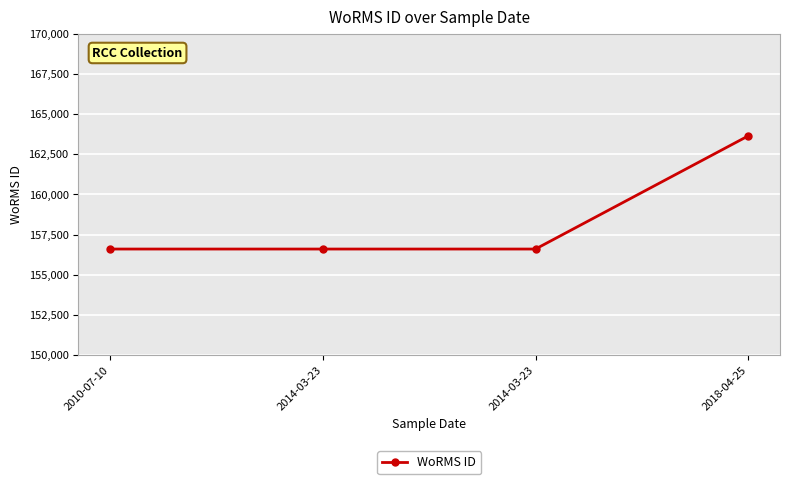

At which label is the value closest to 160122?

2010-07-10